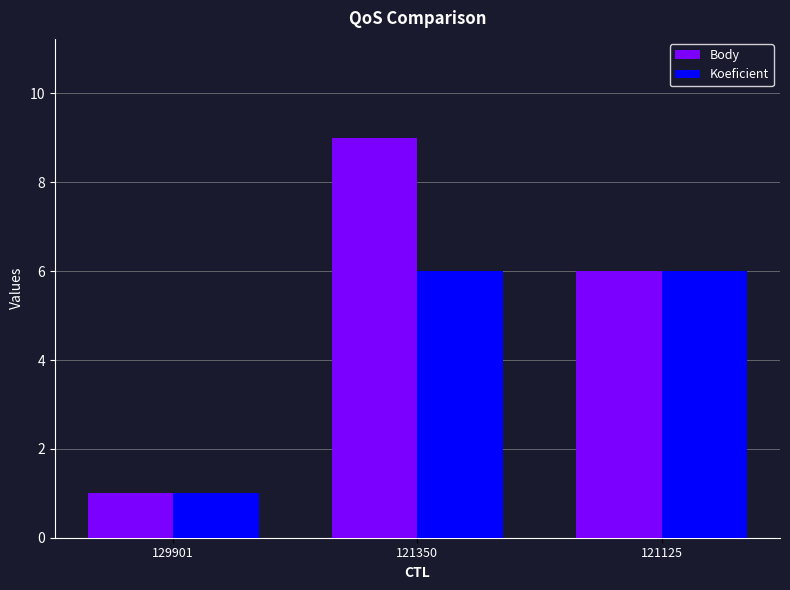

What is the value of the Body bar at the 1st from the left?

1